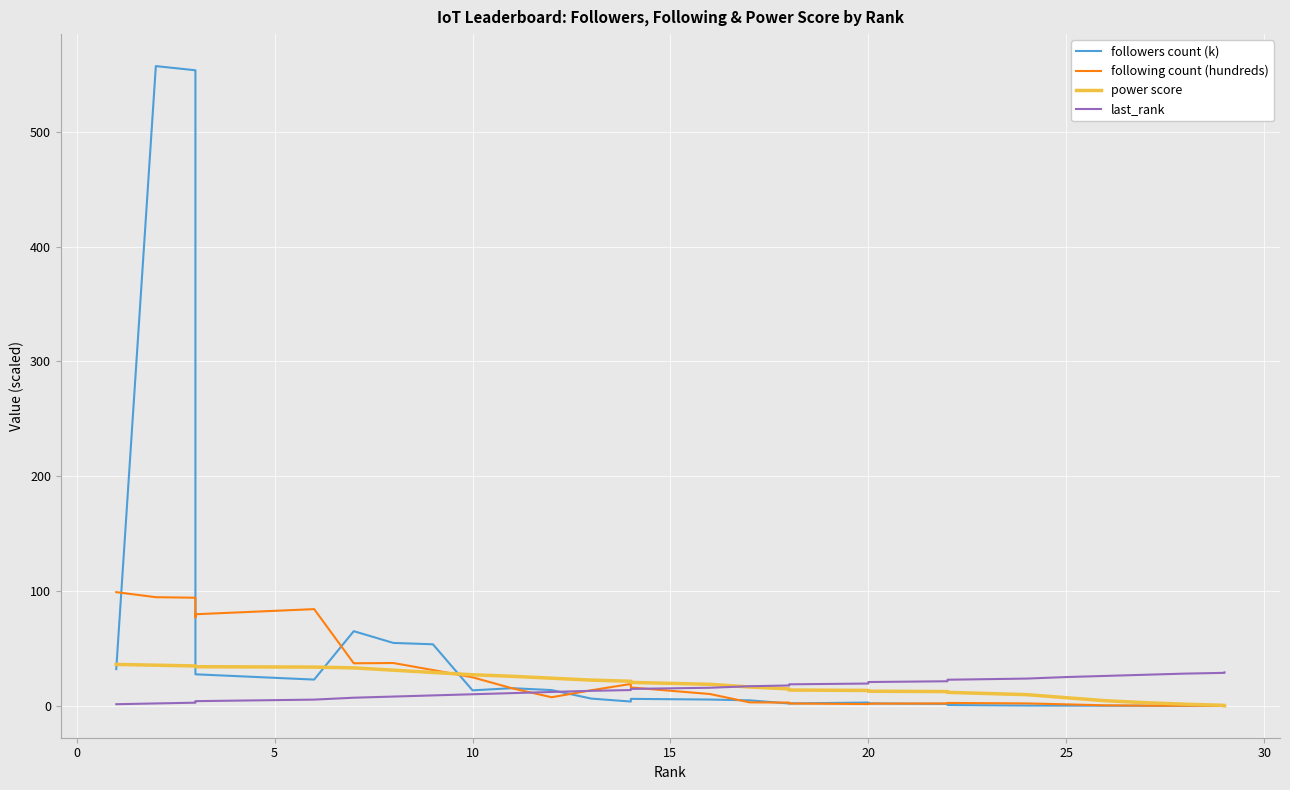

Reading right to left, extract all data points from this chart.

followers count (k): 0.0	0.0	0.0	0.0	0.0	0.1	0.2	0.6	1.6	2.1	2.8	2.0	2.0	4.7	5.4	6.0	3.7	6.2	13.6	15.3	13.4	53.6	54.7	65.0	22.8	27.4	553.7	553.8	557.4	31.9
following count (hundreds): -0.0	0.0	0.0	0.1	0.3	1.2	2.0	2.4	2.0	1.8	1.5	2.0	2.7	3.0	10.2	15.9	19.0	13.5	7.4	15.2	24.8	31.1	37.2	37.0	84.2	79.7	77.0	94.1	94.6	99.0
power score: 0.0	0.3	1.3	2.7	4.3	7.0	9.7	11.7	12.3	12.7	13.3	13.7	14.7	16.3	18.7	20.3	21.3	22.3	24.0	25.7	27.0	29.0	31.0	33.0	33.7	34.0	34.0	34.7	35.3	36.0
last_rank: 29.0	28.7	28.0	27.0	26.0	25.0	23.7	22.7	21.3	20.7	19.3	18.7	17.7	17.0	15.7	14.7	13.7	13.0	12.0	11.0	10.0	9.0	8.0	7.0	5.3	4.0	3.0	2.7	2.0	1.3